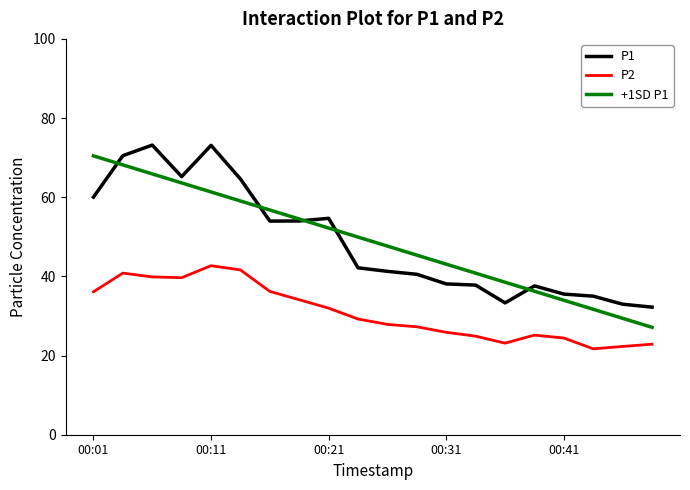

What is the highest value of the P1 series?

73.2